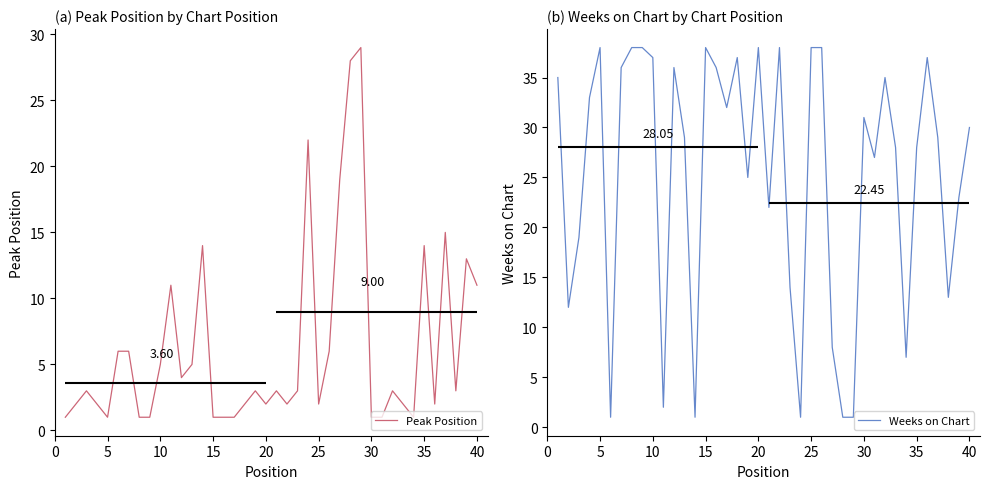

How many interior local peaks does the Peak Position series have?

11